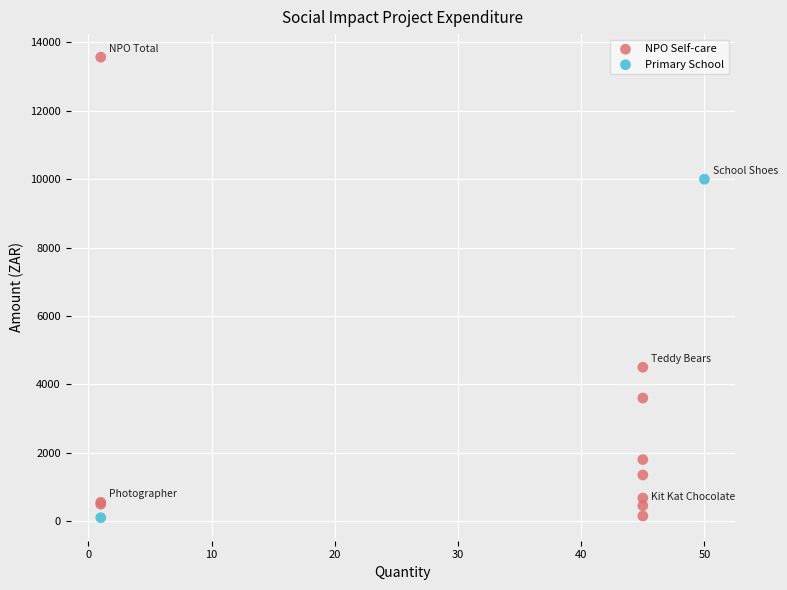

What are all the series names shown in the legend?

NPO Self-care, Primary School